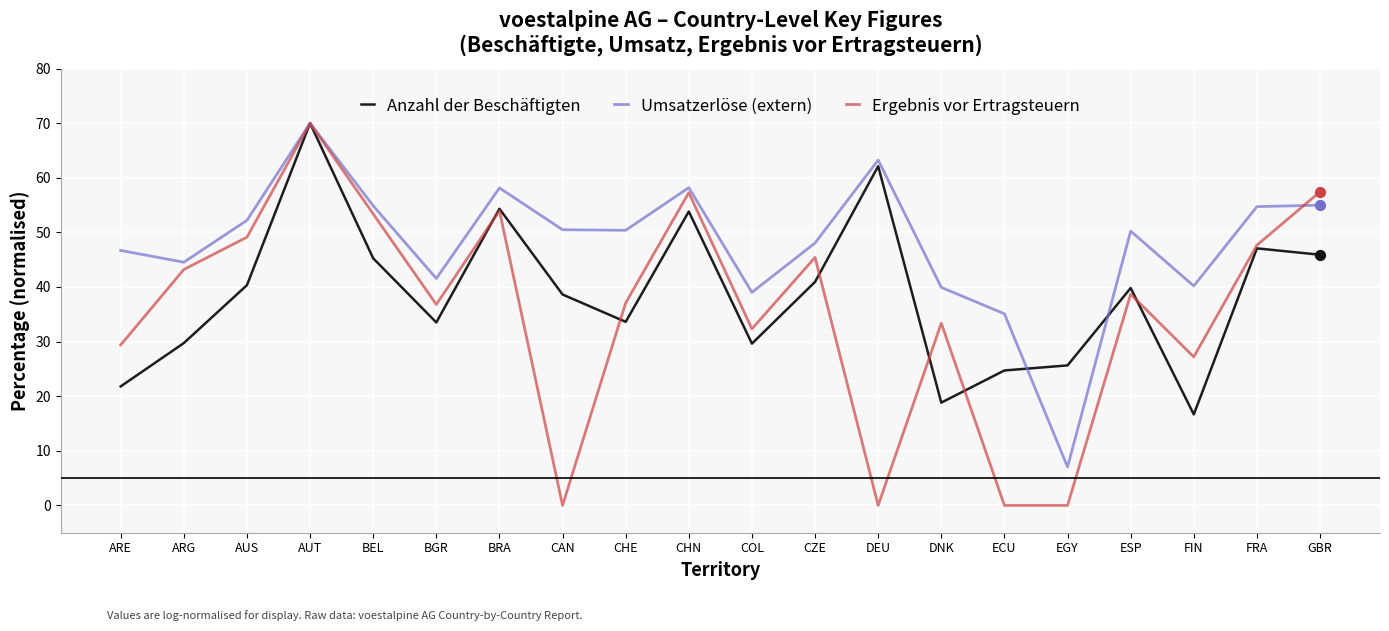

What is the total value across all series at BGR?

111.9